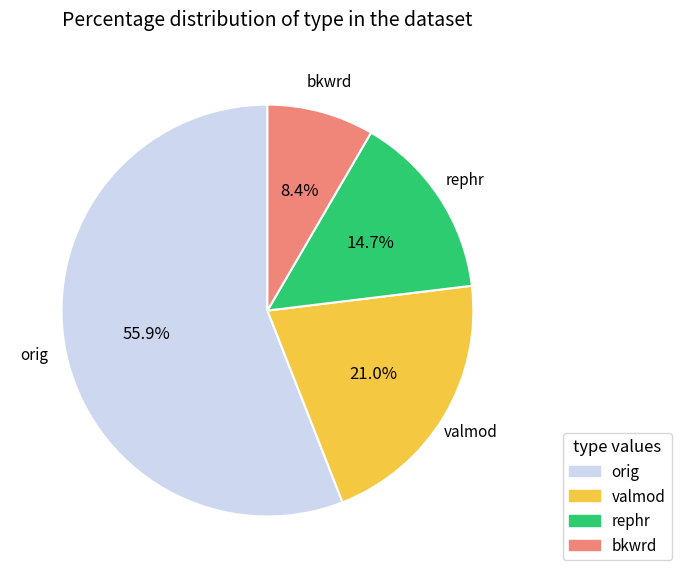

To the nearest percent, what is the average slice percentage?

25%